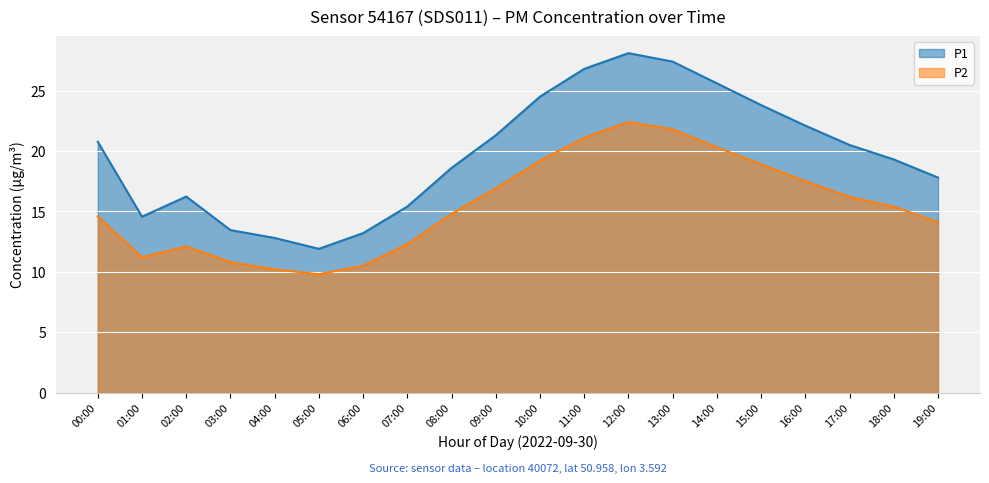

Reading left to right, what are all the values shown in this chart?

P1: 20.8	14.6	16.2	13.4	12.8	11.9	13.2	15.4	18.6	21.3	24.5	26.8	28.1	27.4	25.6	23.8	22.1	20.5	19.3	17.8
P2: 14.6	11.2	12.1	10.8	10.2	9.8	10.5	12.3	14.8	16.9	19.2	21.1	22.4	21.8	20.3	18.9	17.5	16.2	15.4	14.1